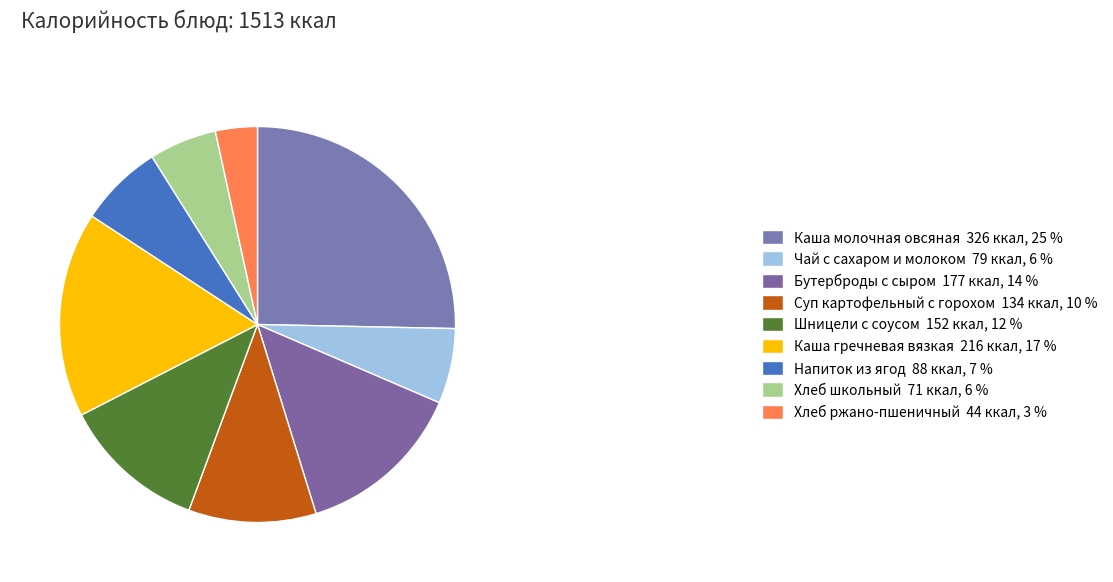

What percentage is the Чай с сахаром и молоком slice, to the nearest percent?

6%